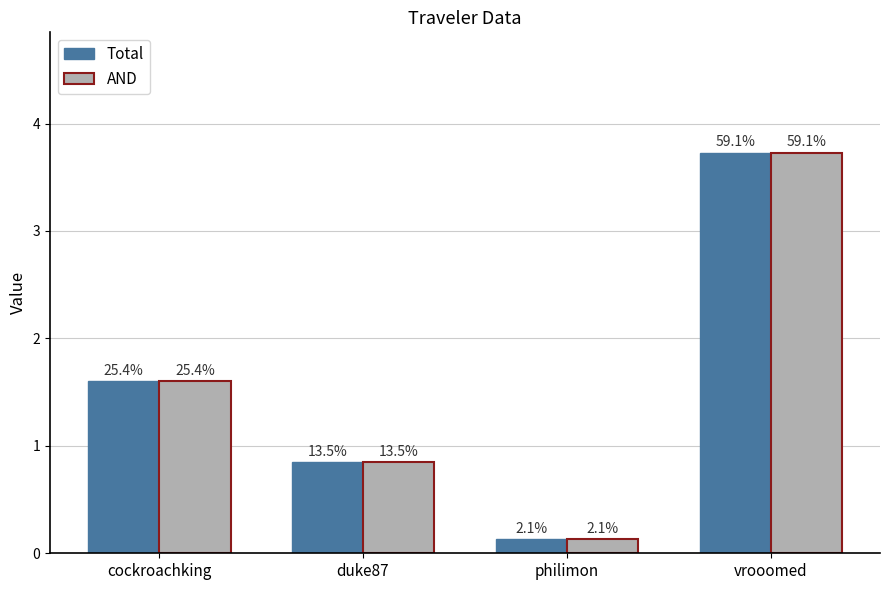

How many bars are there in each group?

2